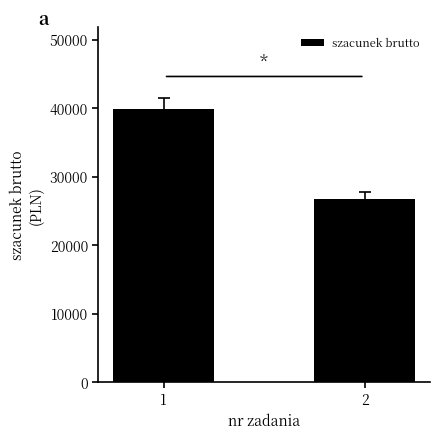

What is the average value?

33274.8